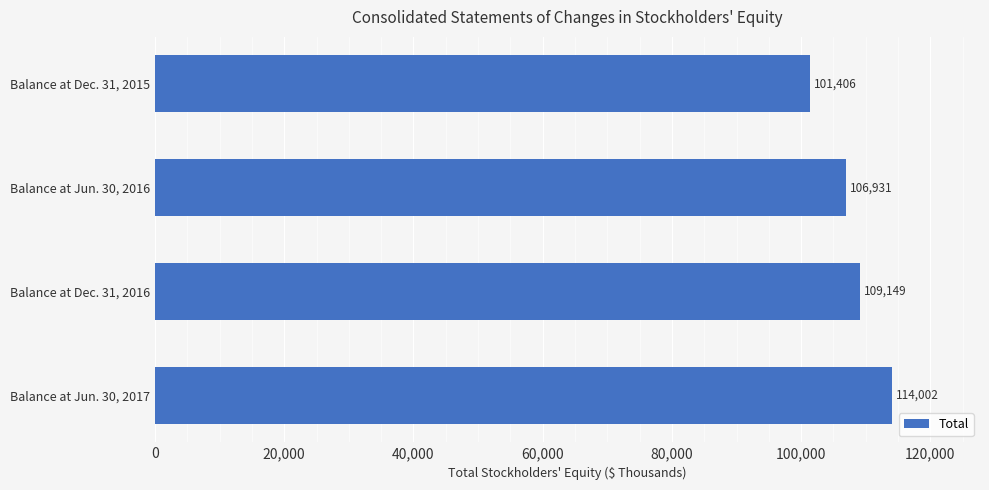

What is the value of the 2nd bar from the top?

106931